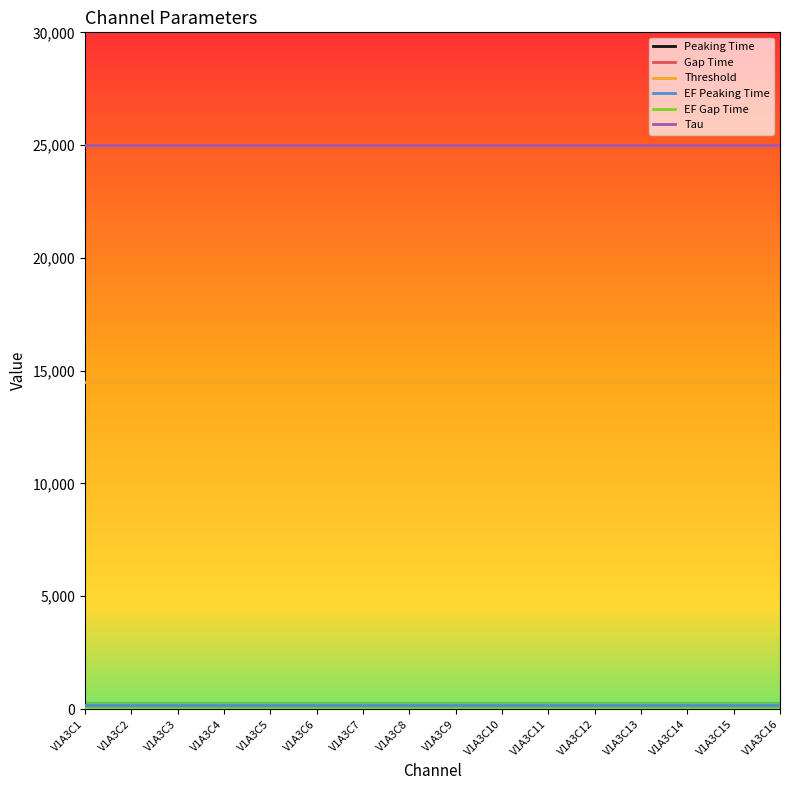

The value of Threshold at V1A3C10 is 14500. True or false?

True